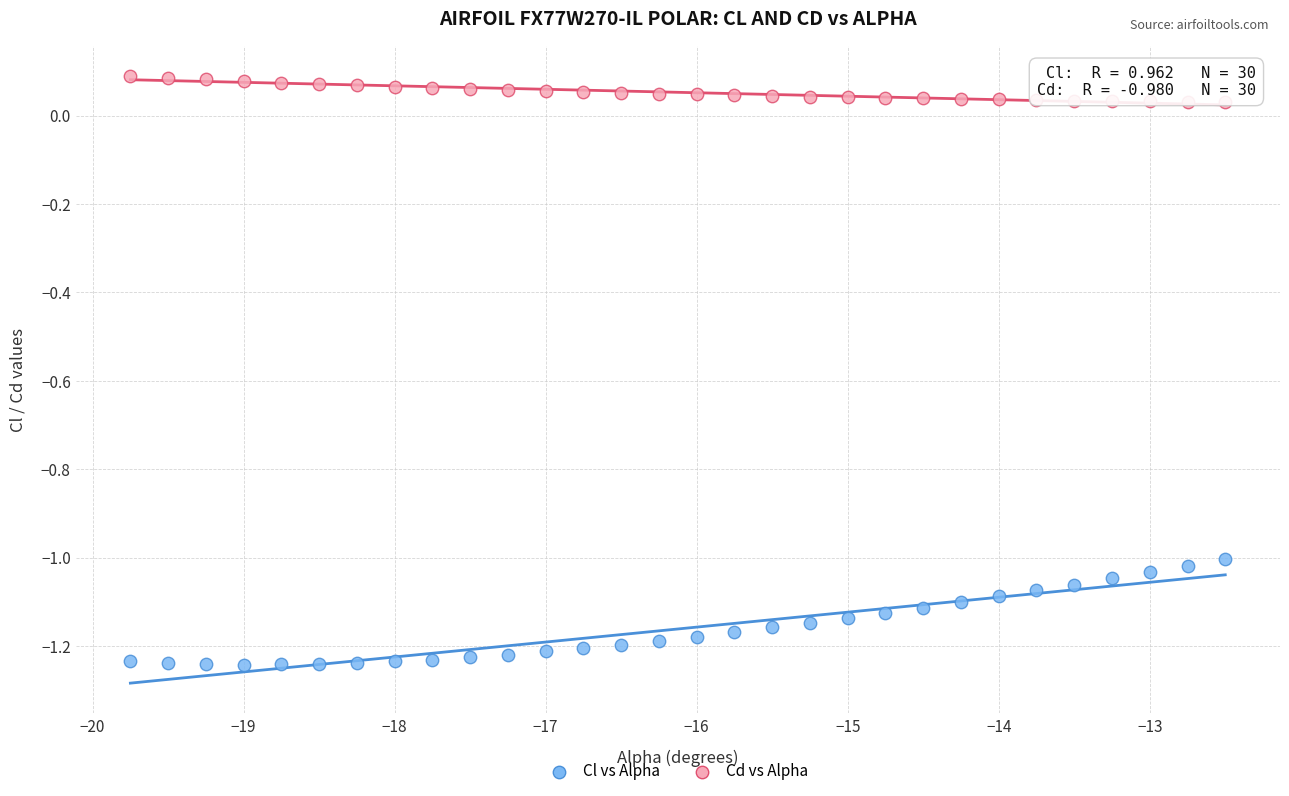

Across all data points, what is the range of Y values (max minus min)?

1.3